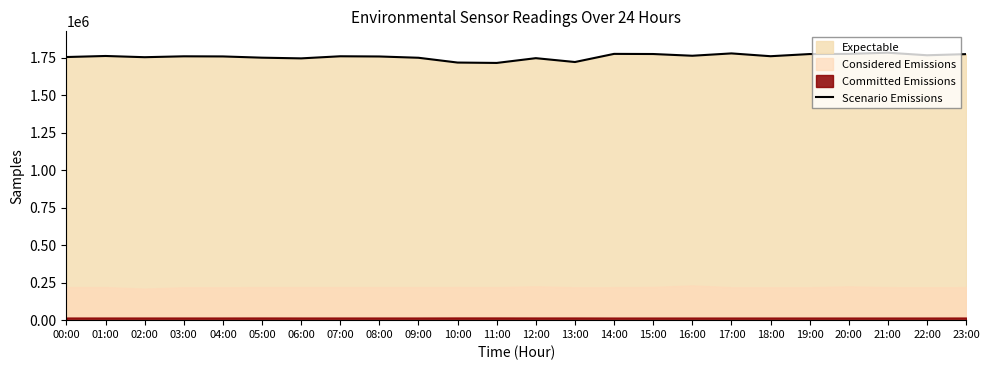

Which has a higher value, 23:00 or 21:00?

21:00